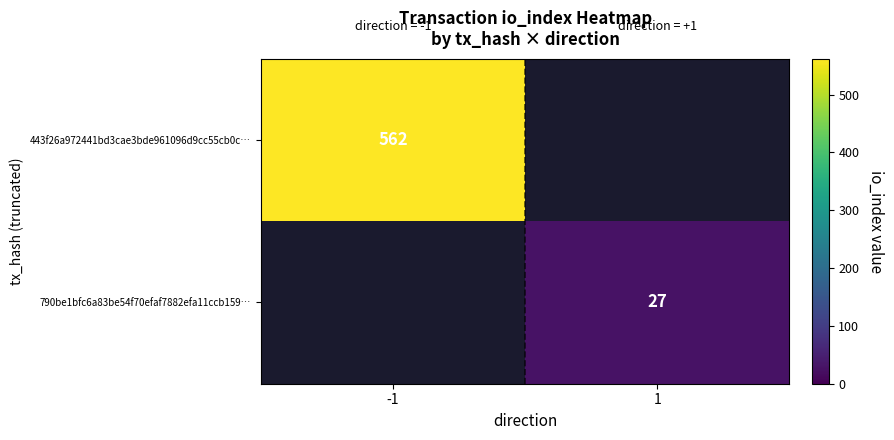

Is it true that 790be1bfc6a83be54f70efaf7882efa11ccb159… equals 11 at 1?

False